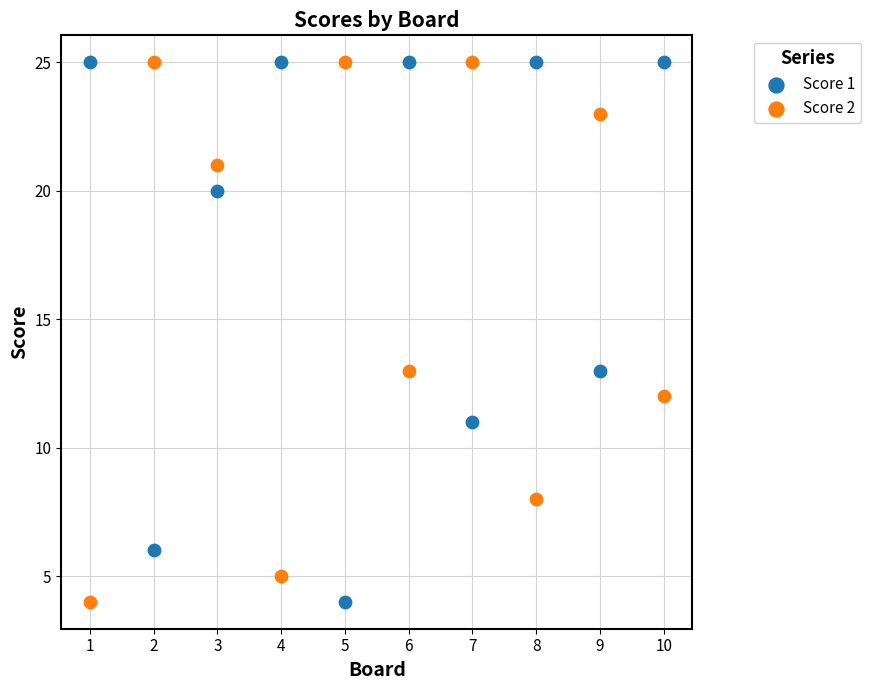

What is the X range (max minus min) for the scatter plot?

9